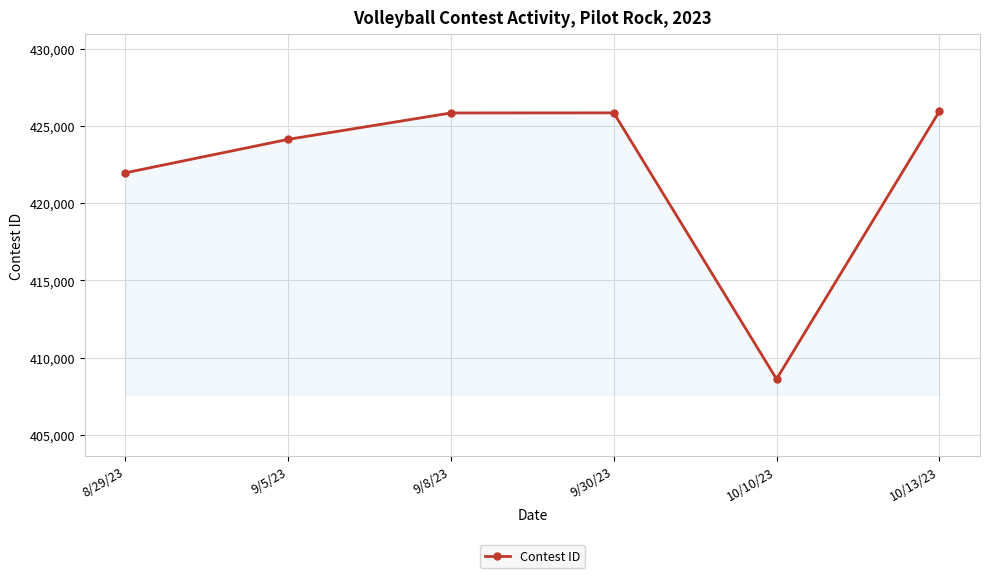

What is the change in value from 9/5/23 to 9/30/23?

+1717